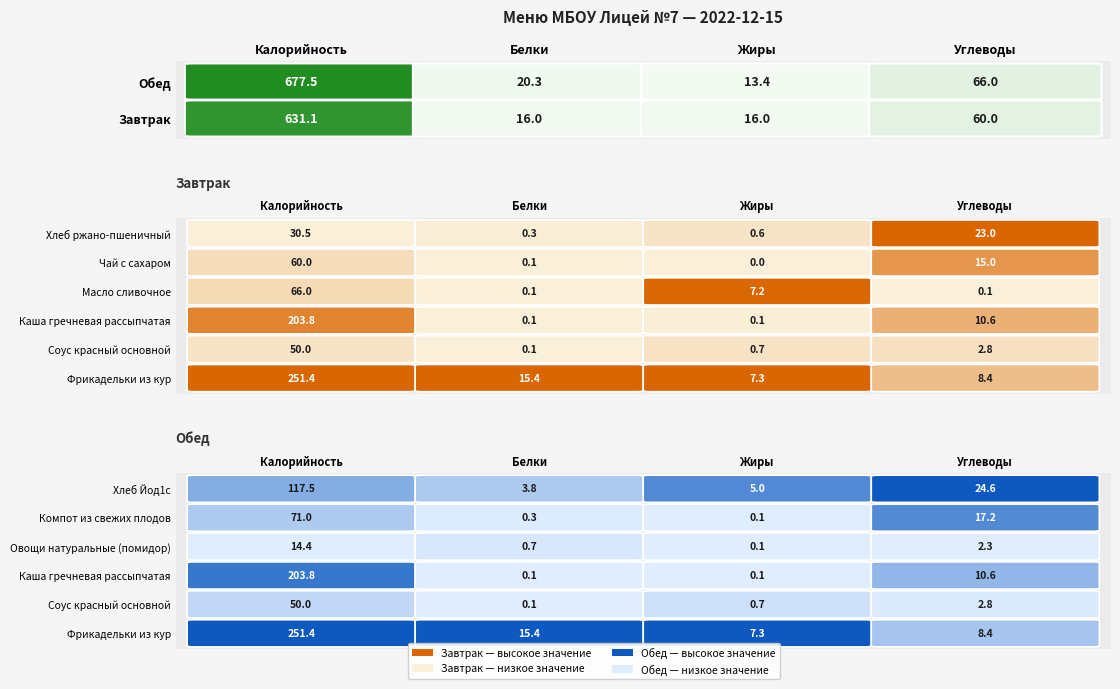

What is the total value across all series at 0?

1308.5